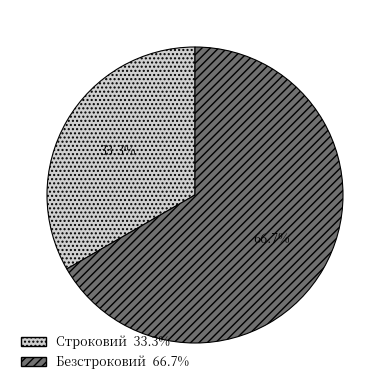

Between Безстроковий and Строковий, which is larger?

Безстроковий